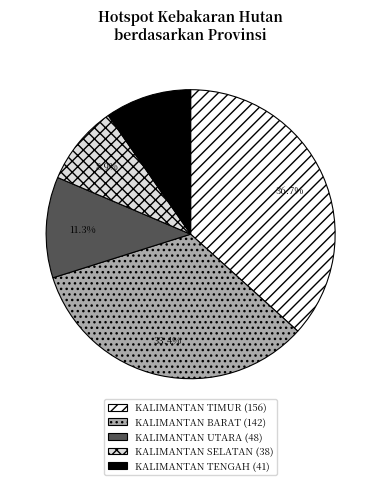

To the nearest percent, what is the difference between the KALIMANTAN TENGAH and KALIMANTAN TIMUR slice percentages?

27%